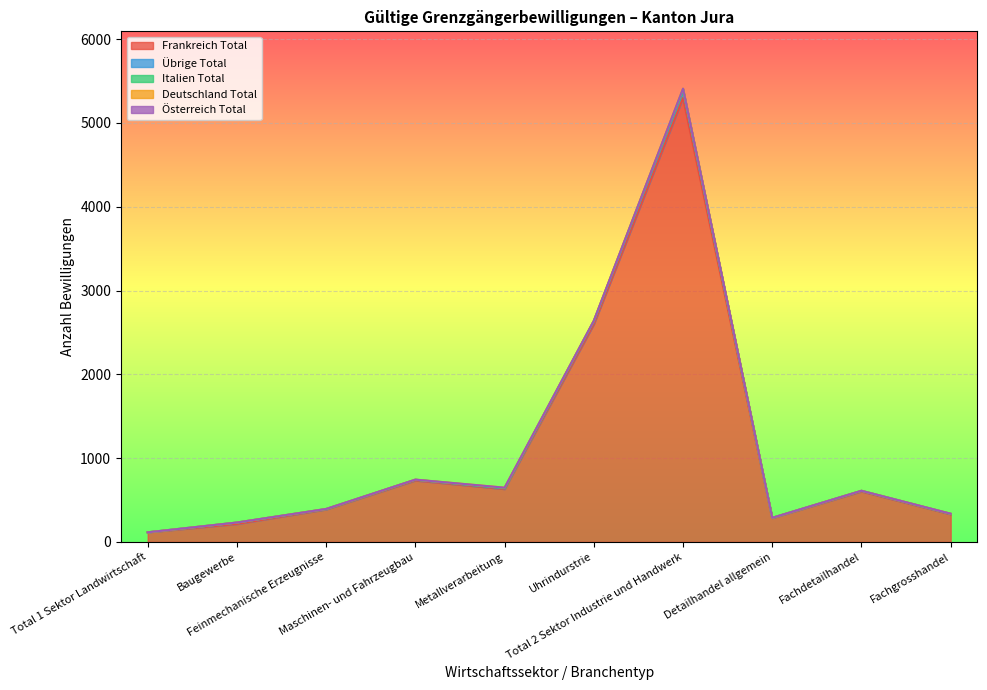

What is the maximum value for Frankreich Total?

5299